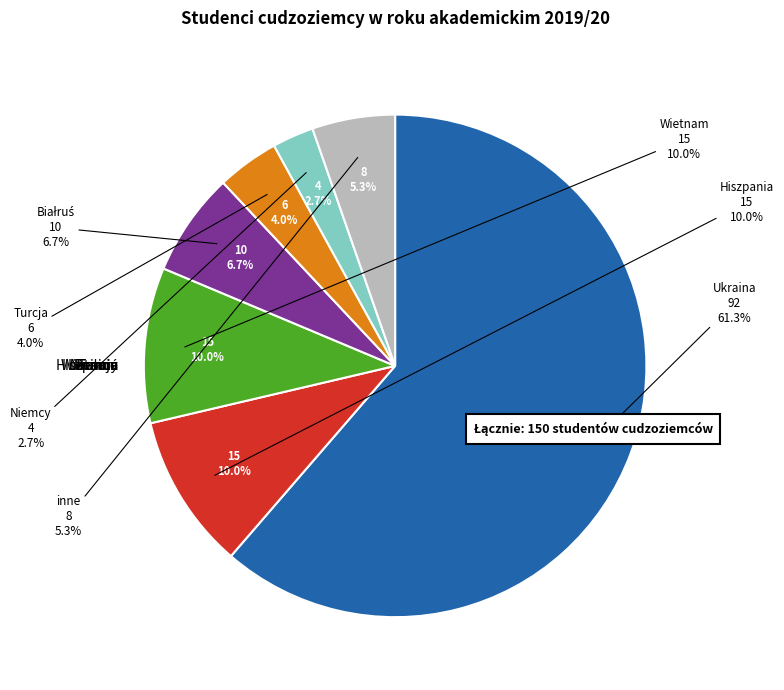

Is there a majority slice in this chart?

Yes